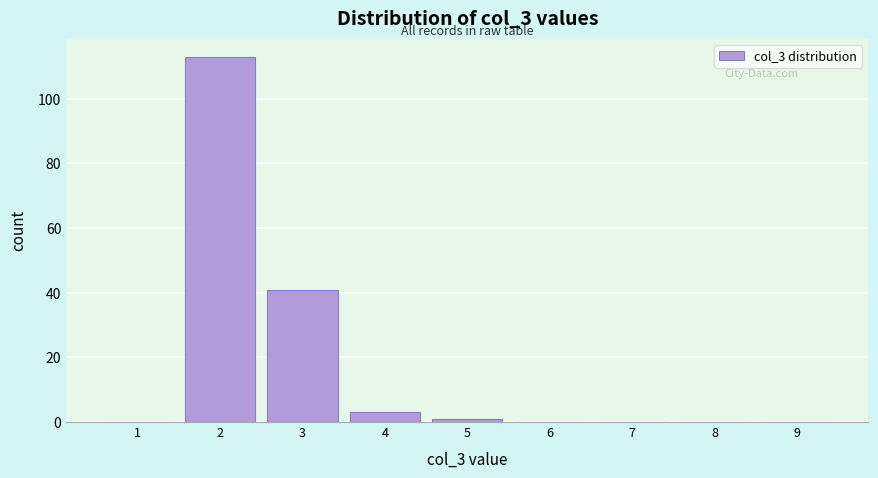

Reading left to right, what are all the values shown in this chart?

1=0	2=113	3=41	4=3	5=1	6=0	7=0	8=0	9=0